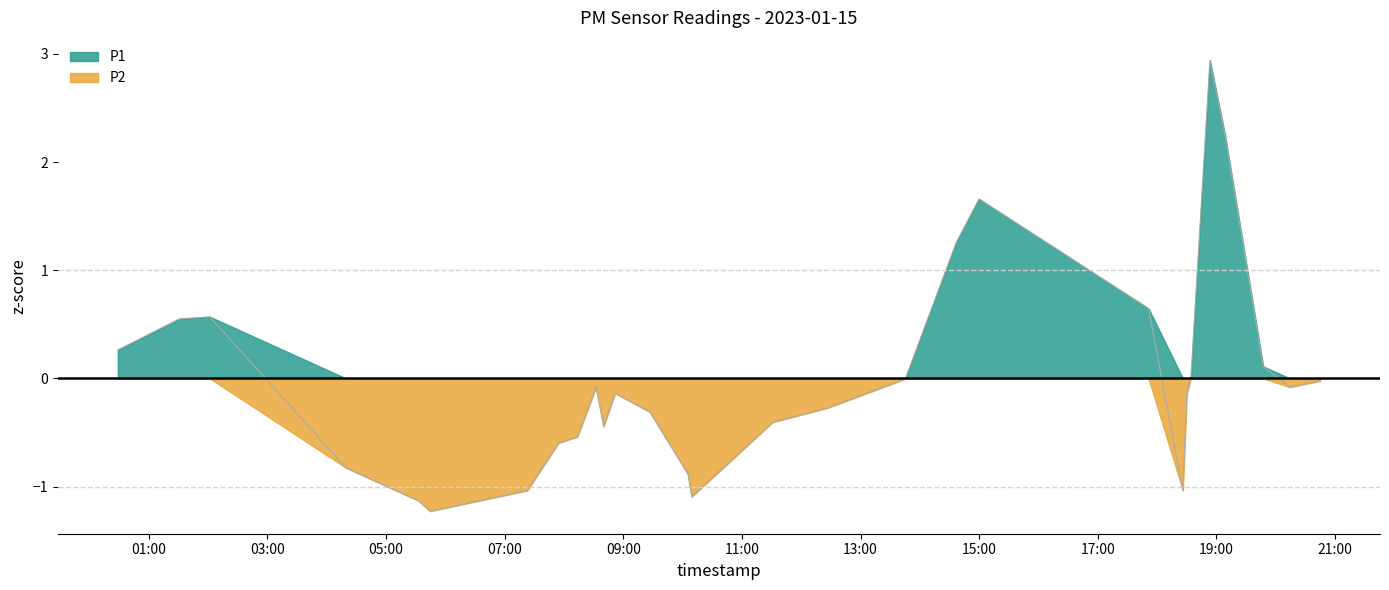

How many series are shown in this chart?

2